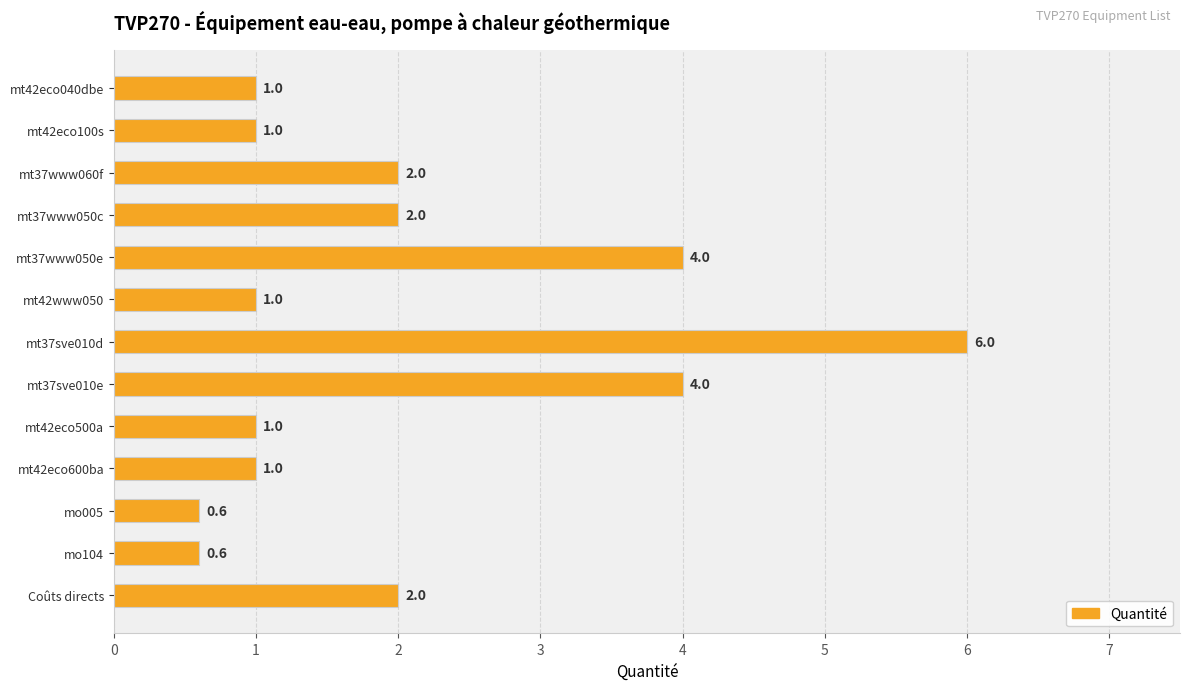

What is the average value?

2.0